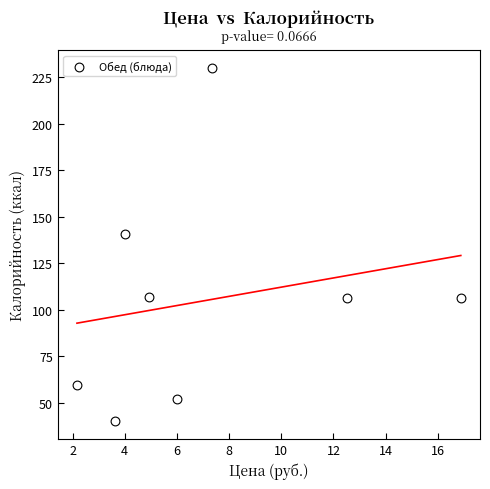

What is the range of X values (max minus min)?

14.7